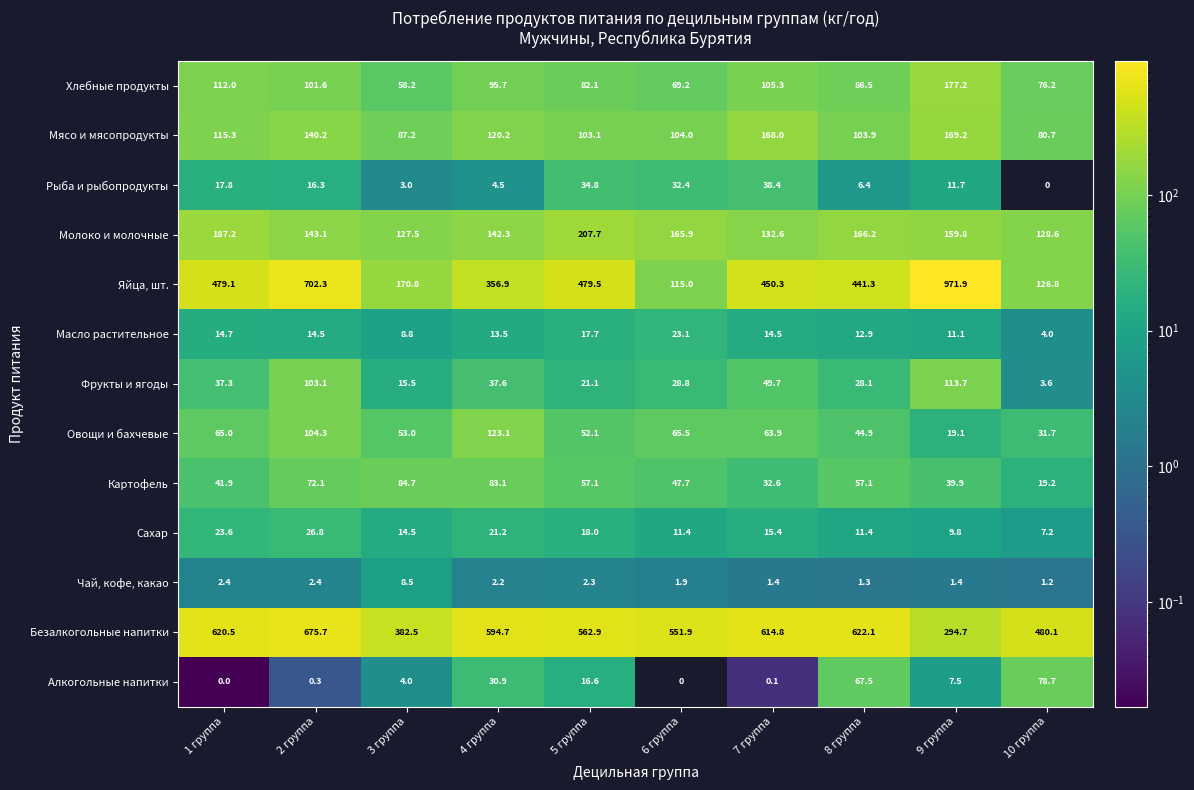

Where is Безалкогольные напитки nearest to the value 485?

10 группа